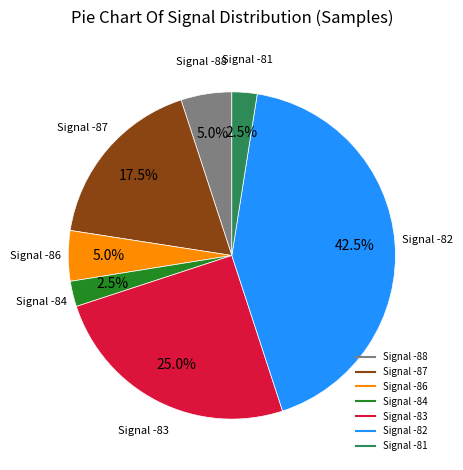

How many slices are in this pie chart?

7